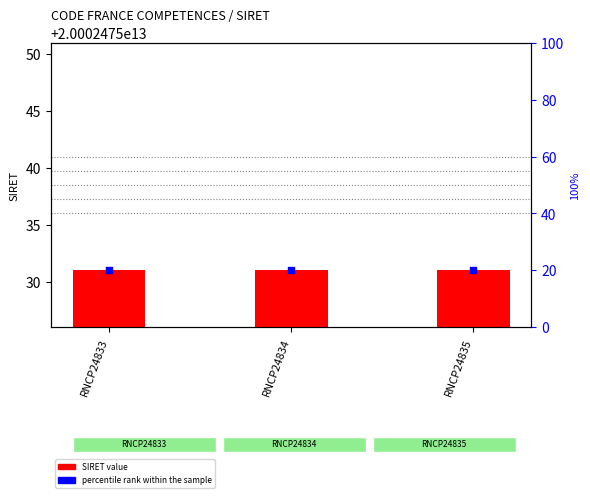

What are all the series names shown in the legend?

SIRET value, percentile rank within the sample